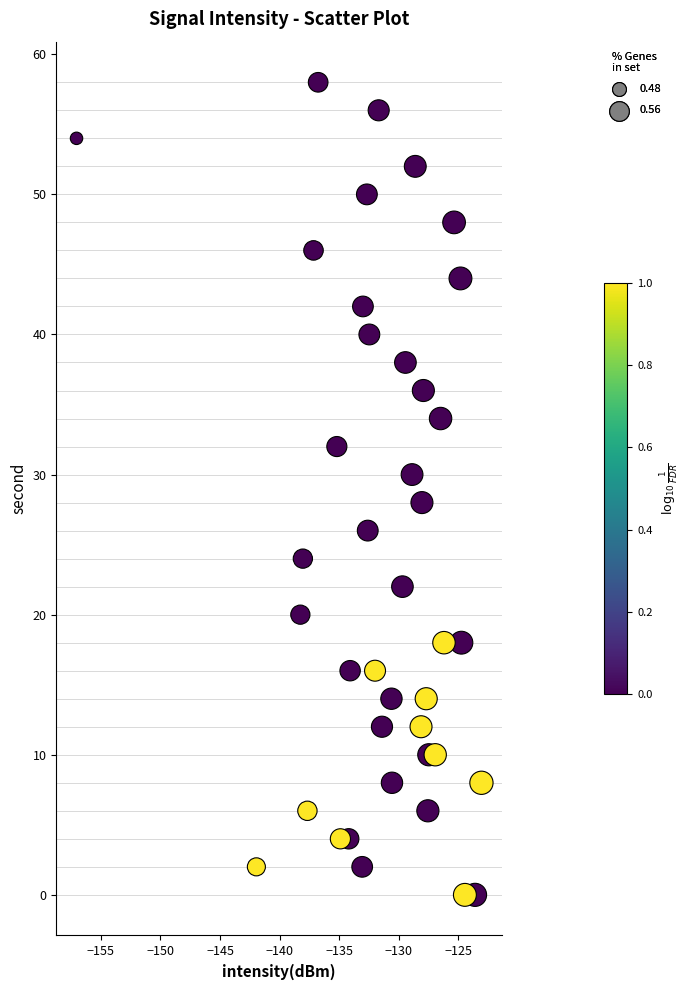

What is the range of Y values (max minus min)?

58